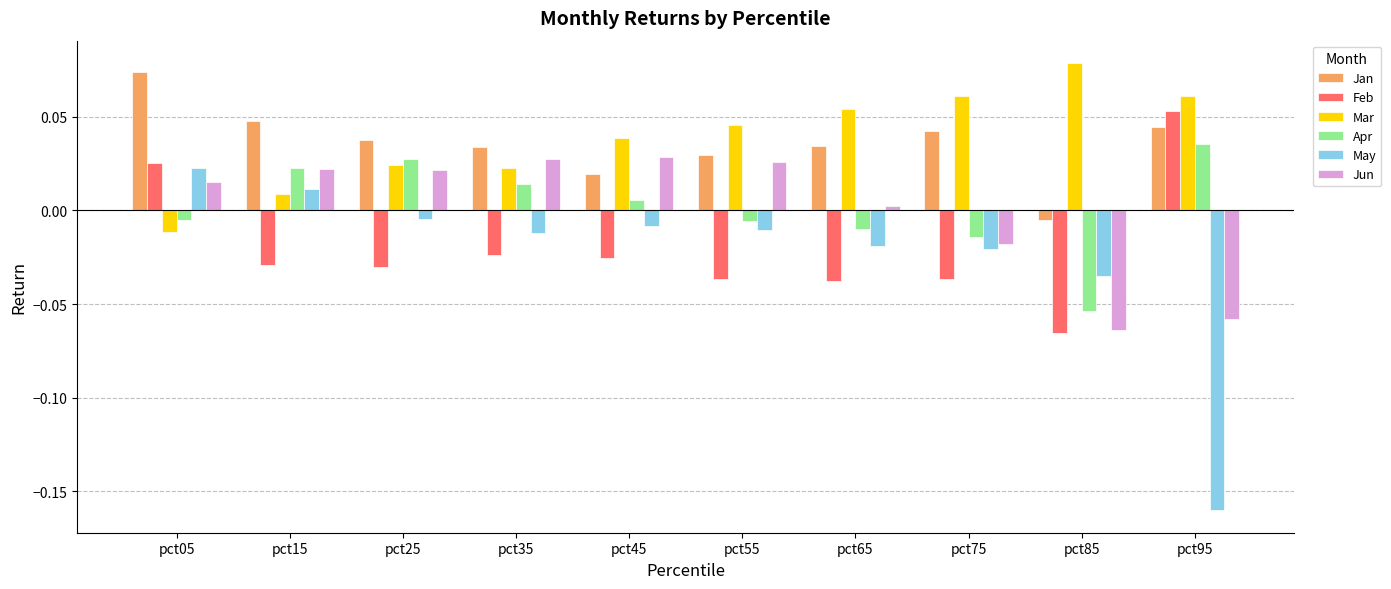

Which series has the widest spread of values?

May